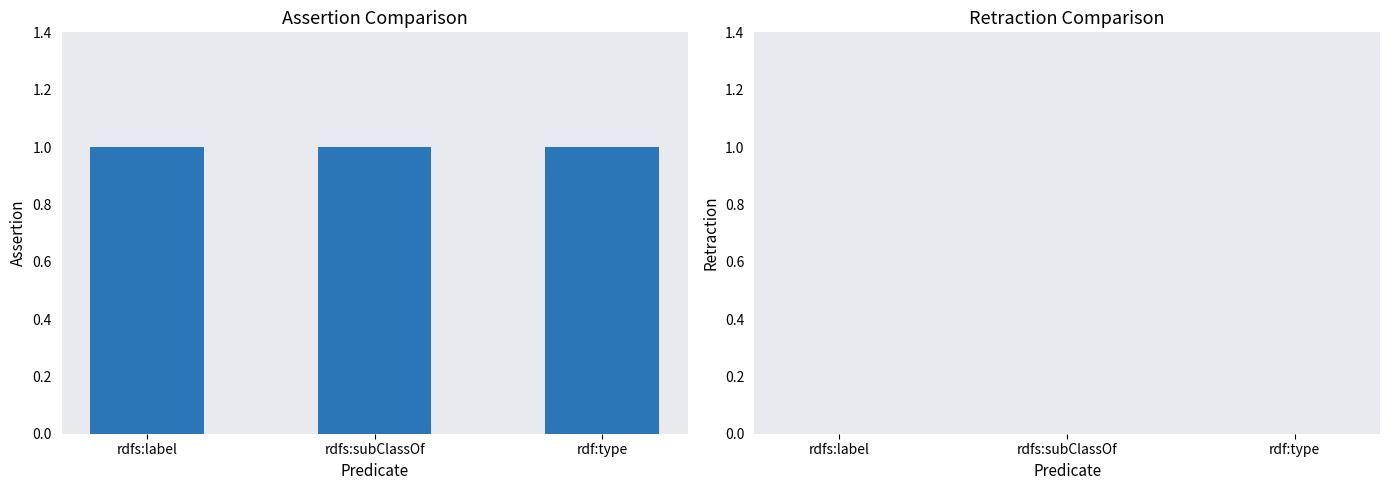

Which series has the largest range (max minus min)?

assertion